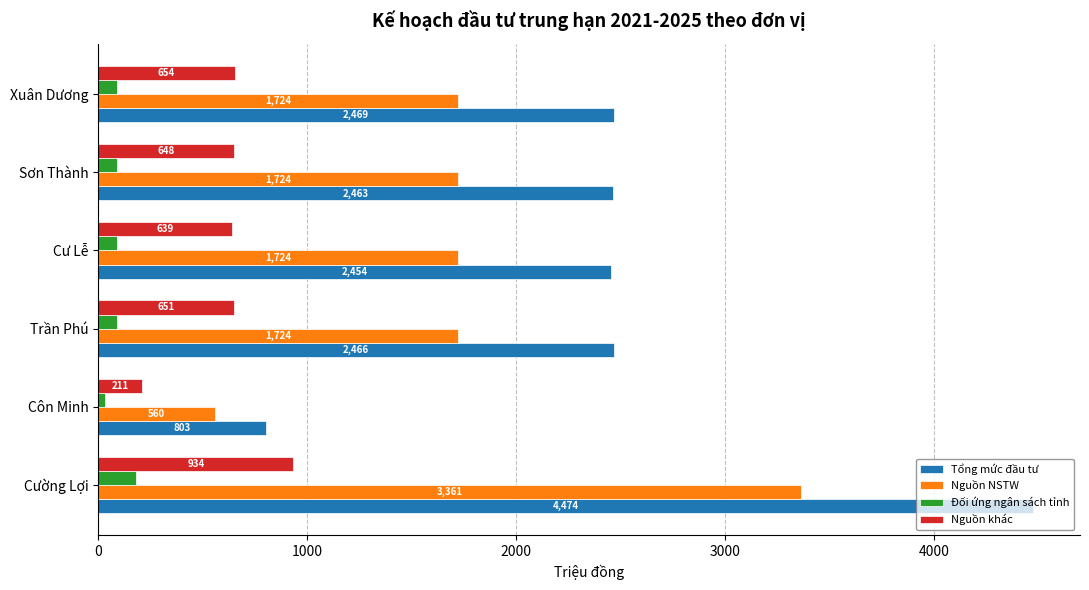

The Nguồn khác series shows 134.3 at Trần Phú. True or false?

False